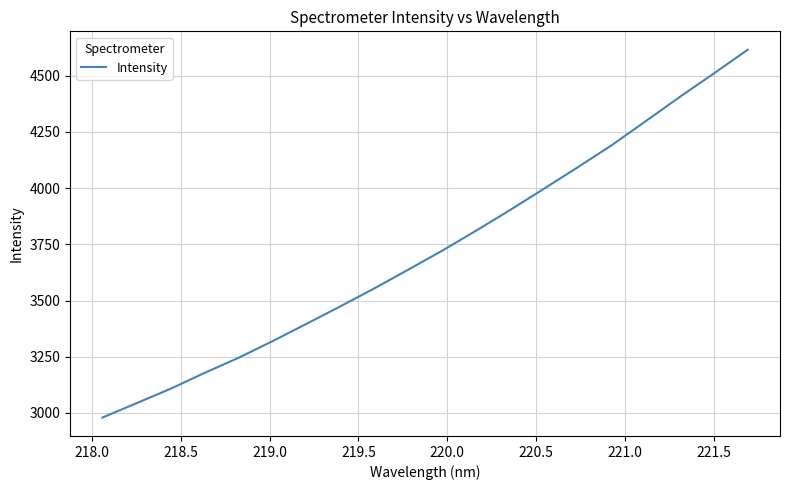

Reading right to left, what are all the values shown in this chart?

4616.1	4510.3	4406.2	4298.7	4191.9	4093.8	3997.8	3902.7	3811.0	3721.7	3637.2	3553.8	3473.8	3395.8	3318.7	3244.7	3177.4	3107.0	3042.8	2979.1